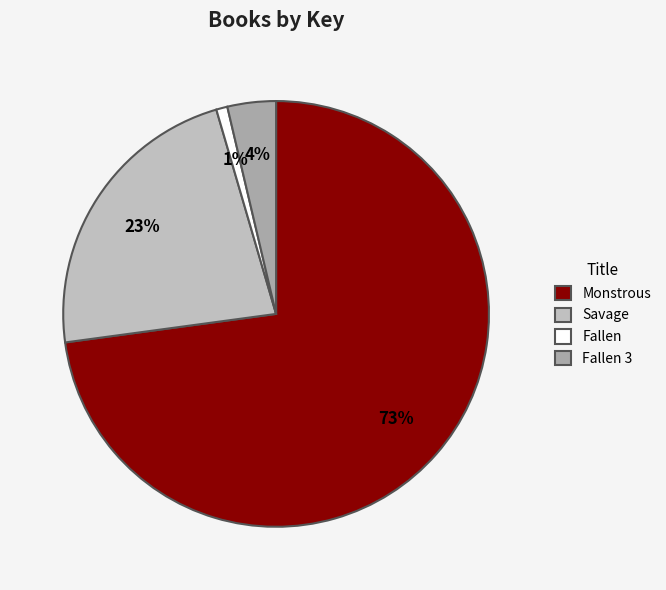

How many segments does this pie chart have?

4